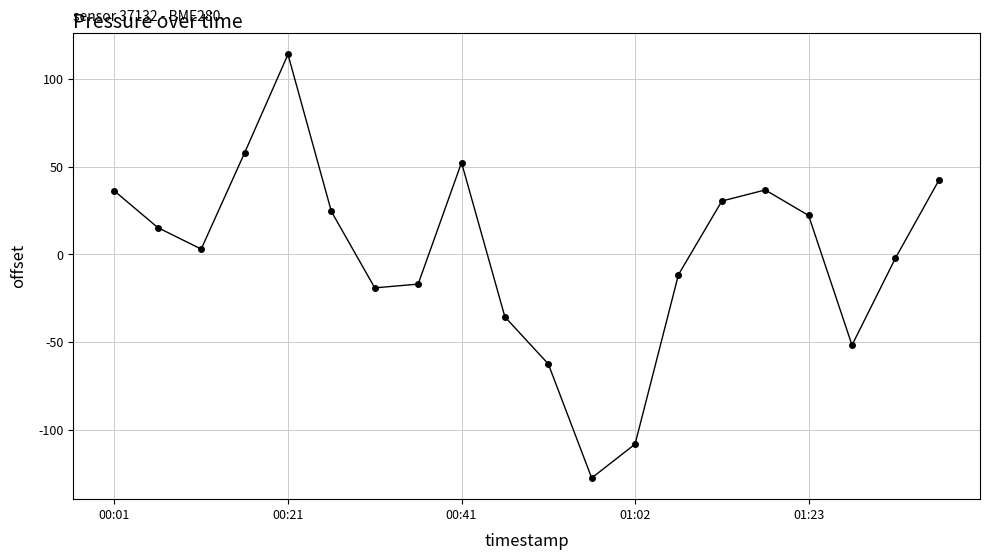

What is the minimum value shown in the chart?

-127.5